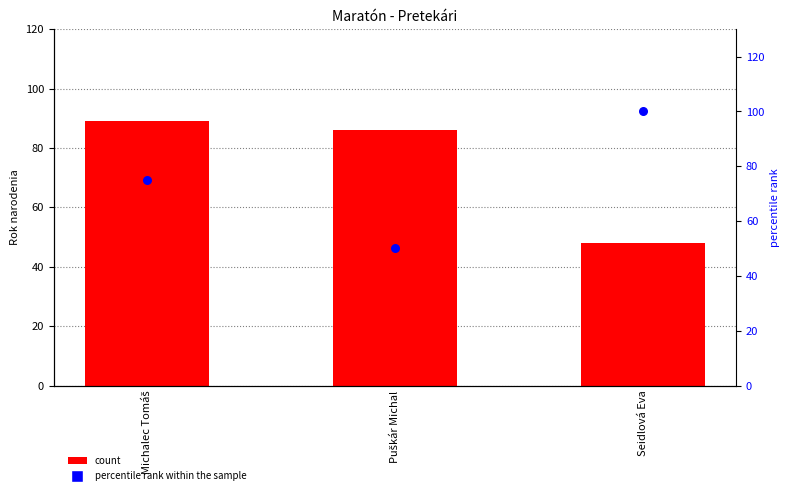

Is the value of percentile rank within the sample at Seidlová Eva greater than the value of Naroden at Michalec Tomáš?

Yes